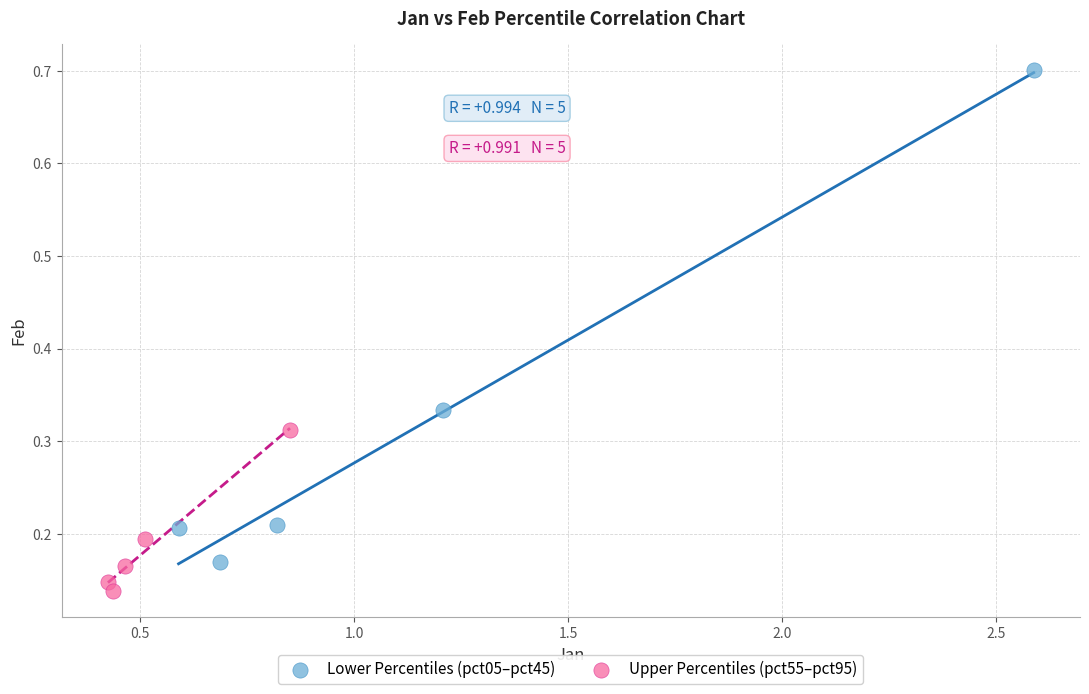

Which series reaches the minimum Y coordinate?

Upper Percentiles (pct55–pct95)